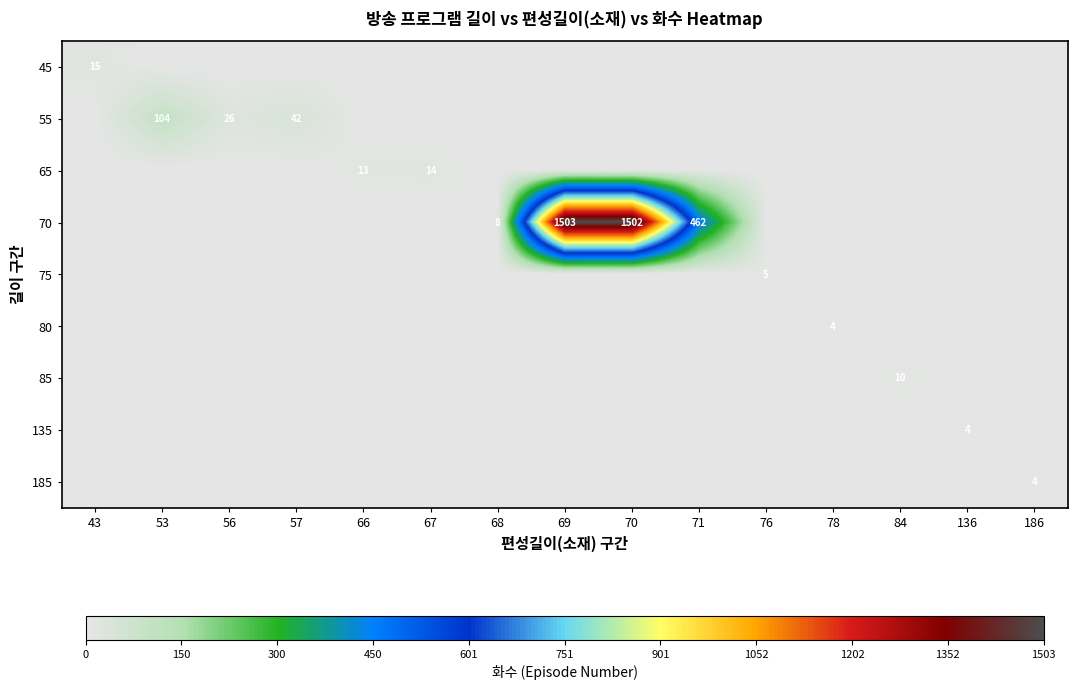

How many distinct data groups are displayed?

9